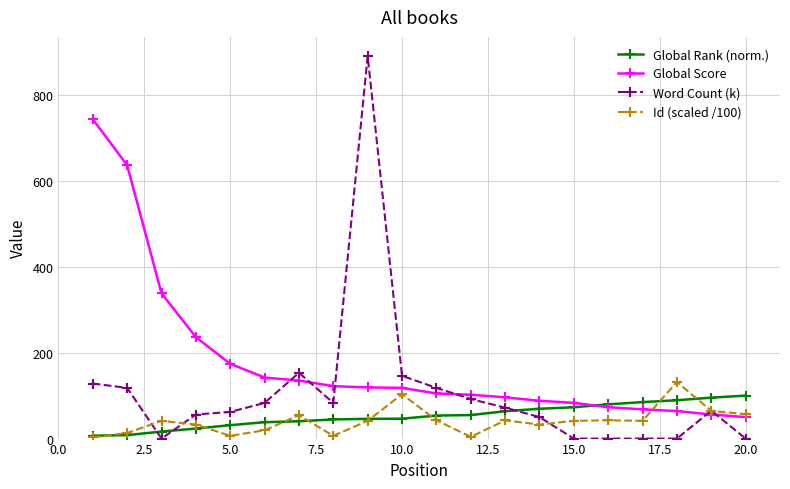

Which series has the widest spread of values?

Word Count (k)